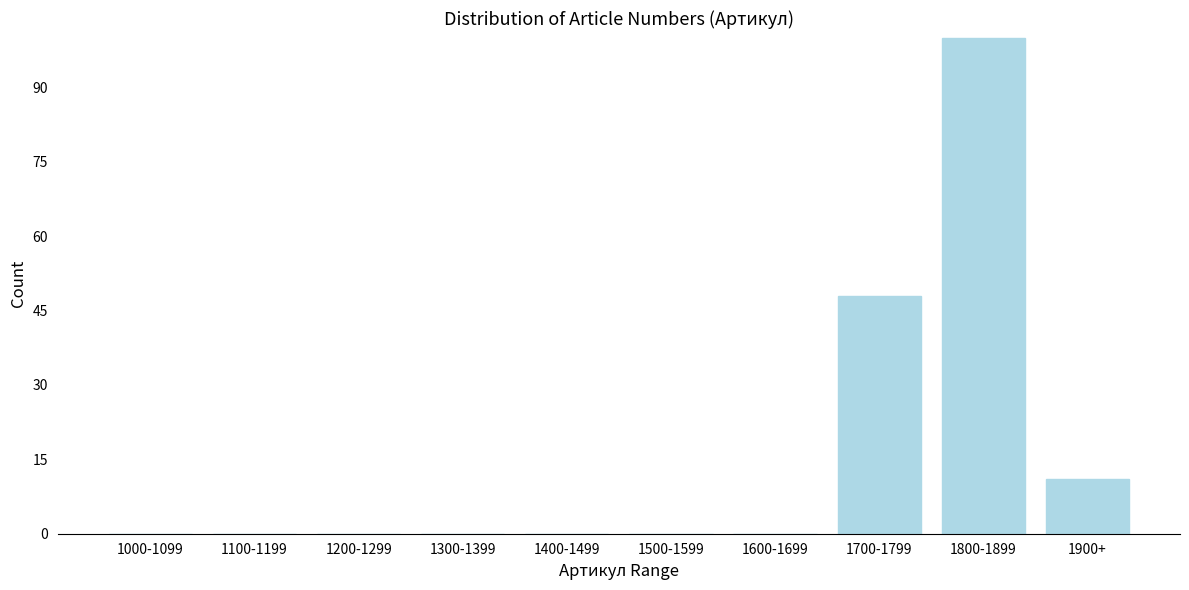

Reading right to left, what are all the values shown in this chart?

1900+=11	1800-1899=100	1700-1799=48	1600-1699=0	1500-1599=0	1400-1499=0	1300-1399=0	1200-1299=0	1100-1199=0	1000-1099=0